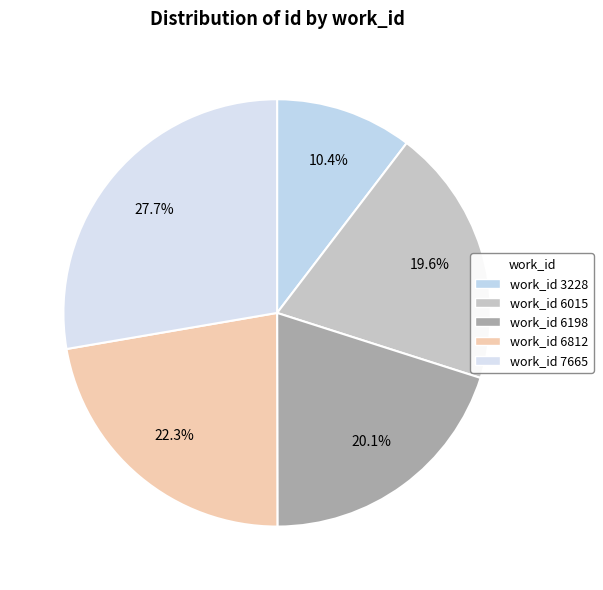

Count the number of slices in the pie.

5